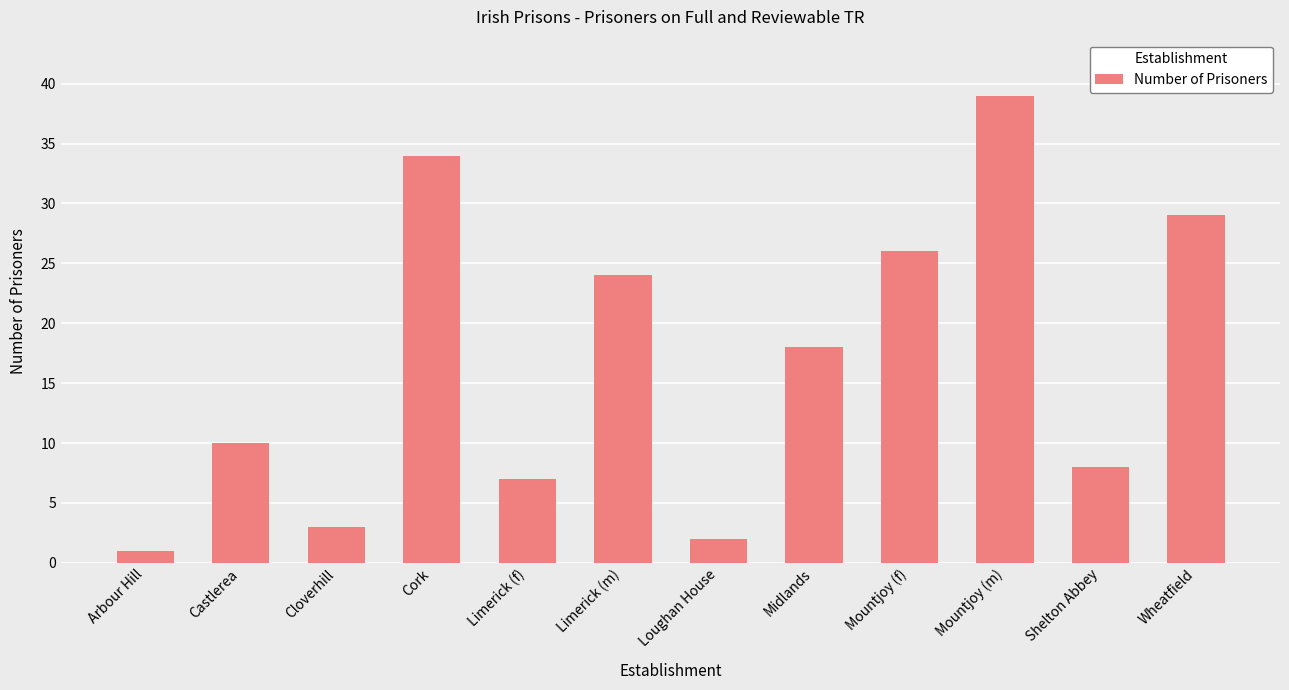

Rank the categories by value from lowest to highest.

Arbour Hill, Loughan House, Cloverhill, Limerick (f), Shelton Abbey, Castlerea, Midlands, Limerick (m), Mountjoy (f), Wheatfield, Cork, Mountjoy (m)